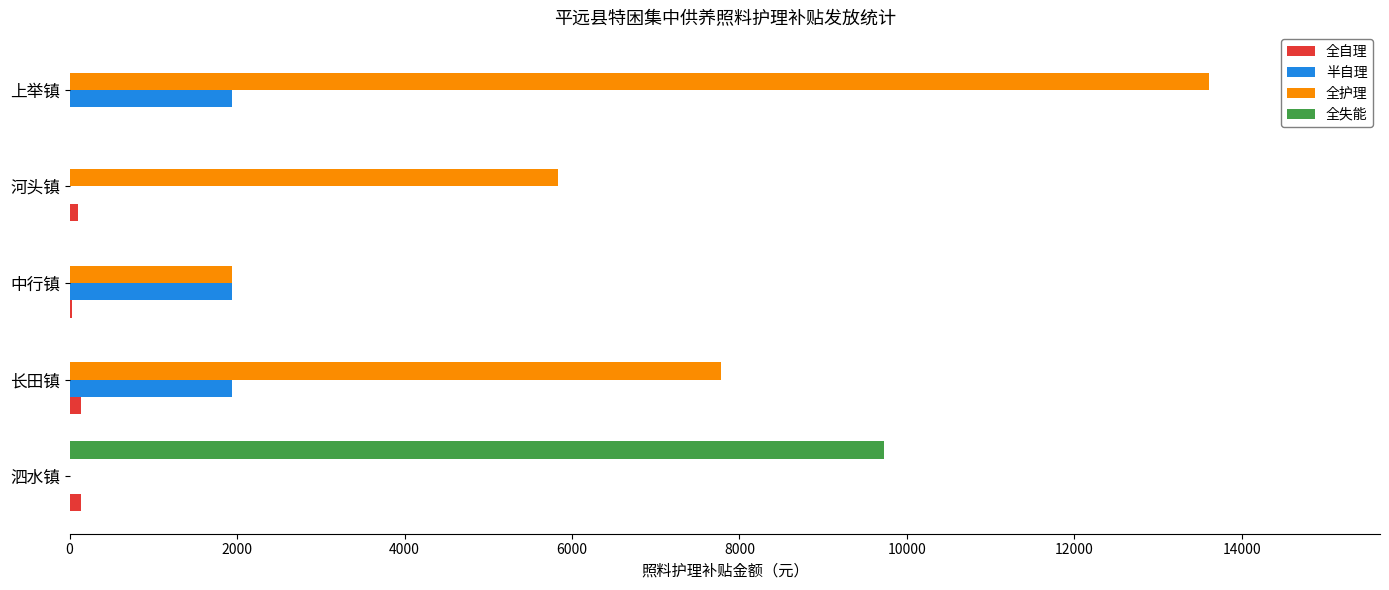

True or false: 全失能 has a value of 4901 at 河头镇.

False